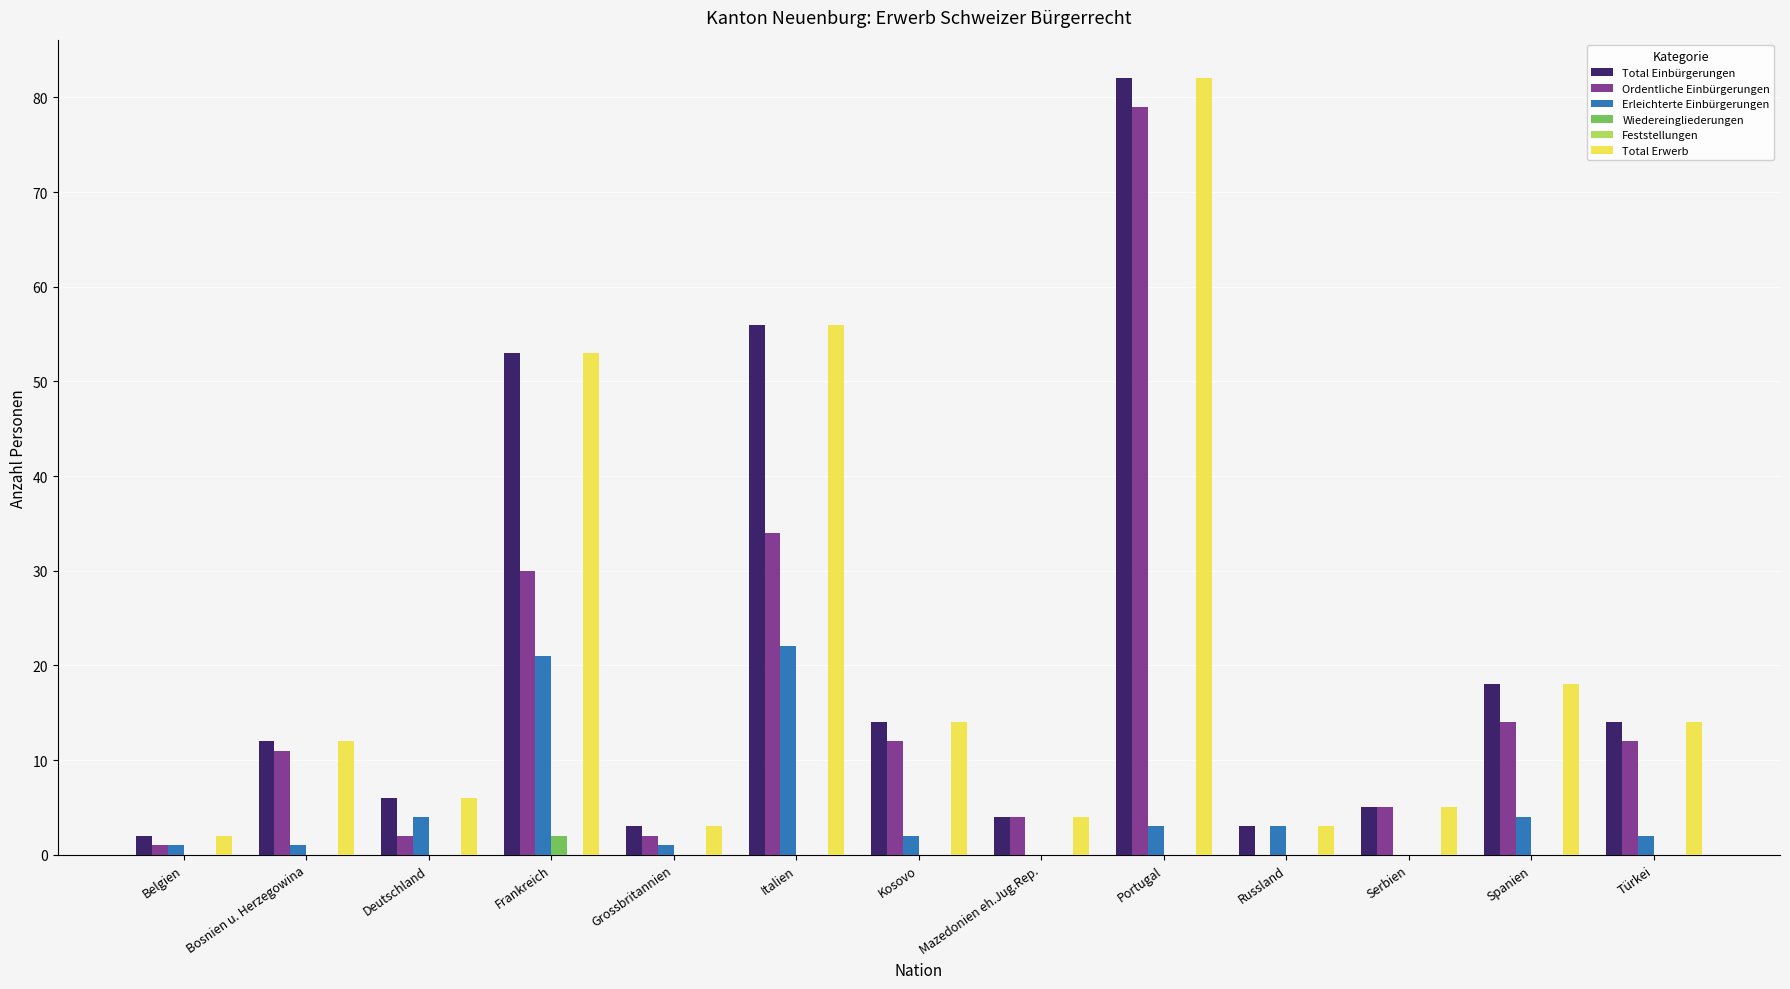

What is the maximum value shown in the chart?

82